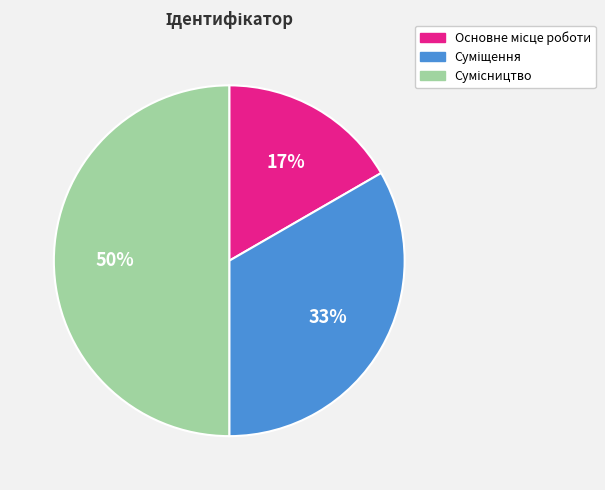

To the nearest percent, what is the difference between the largest and smallest slice percentages?

33%